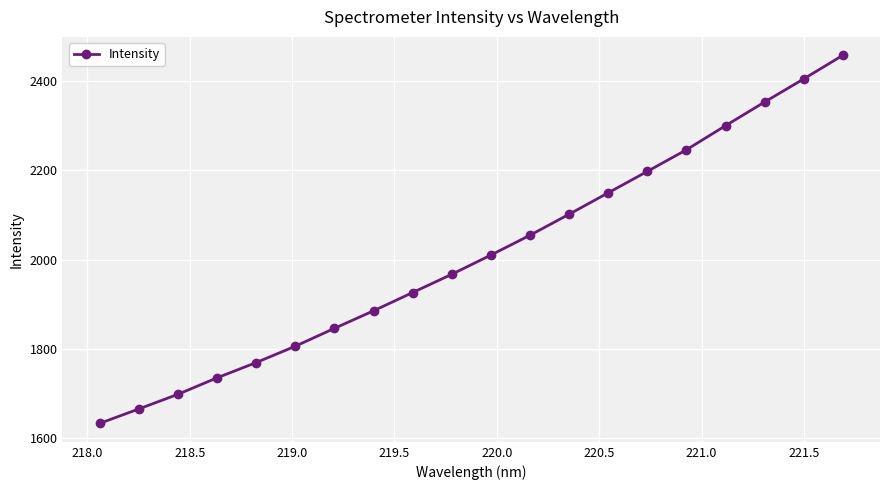

Does the chart display data point markers on the line(s)?

Yes